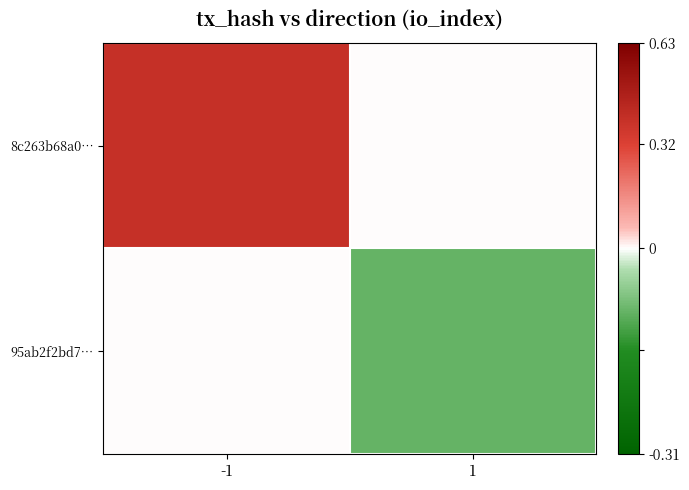

How many data points does each series have?

2